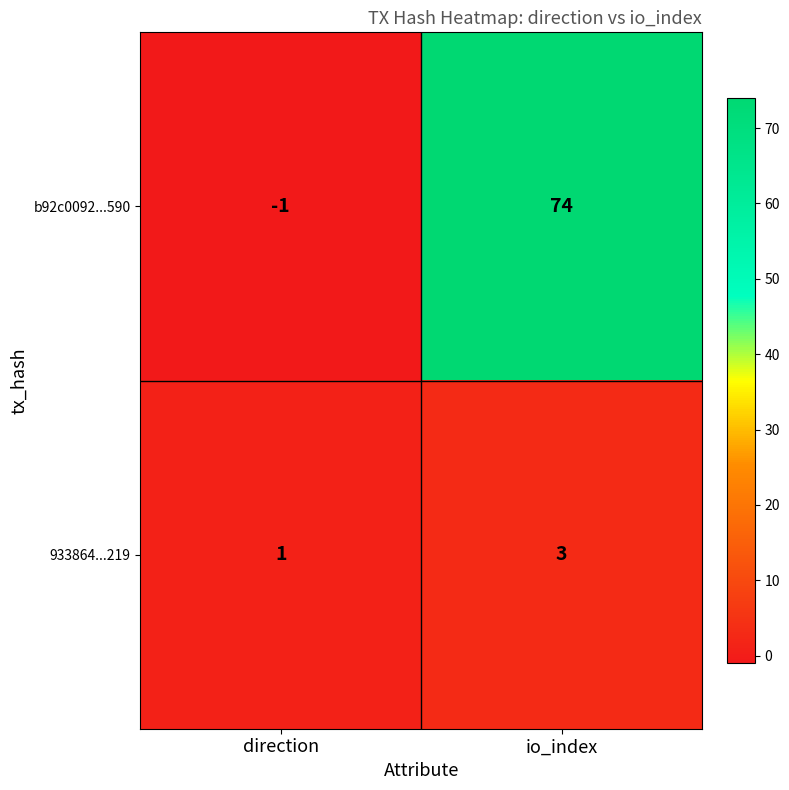

Reading left to right, transcribe all the data shown in this chart.

b92c0092...590: direction=-1	io_index=74
933864...219: direction=1	io_index=3